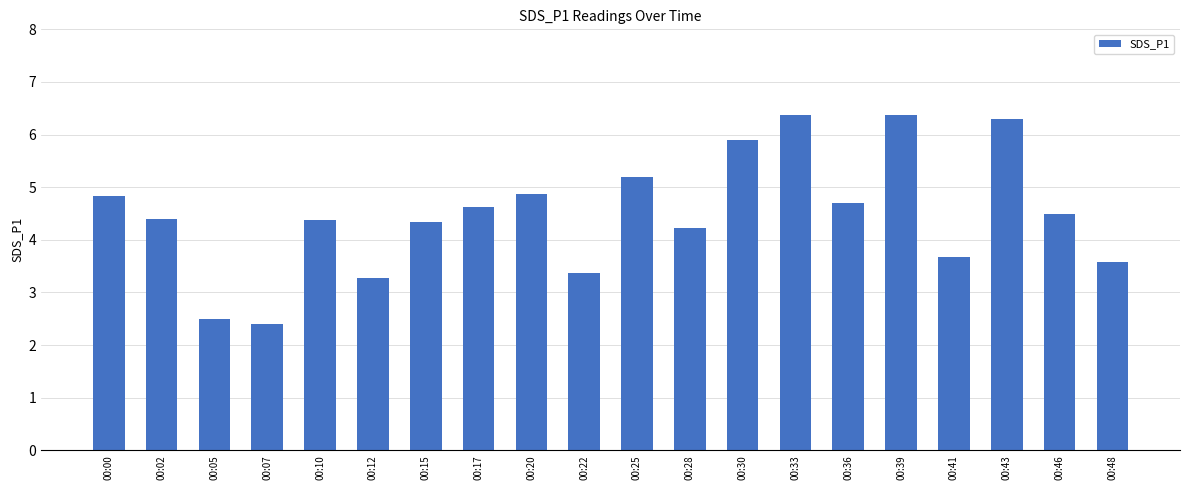

What value does the data have at 00:17?

4.6